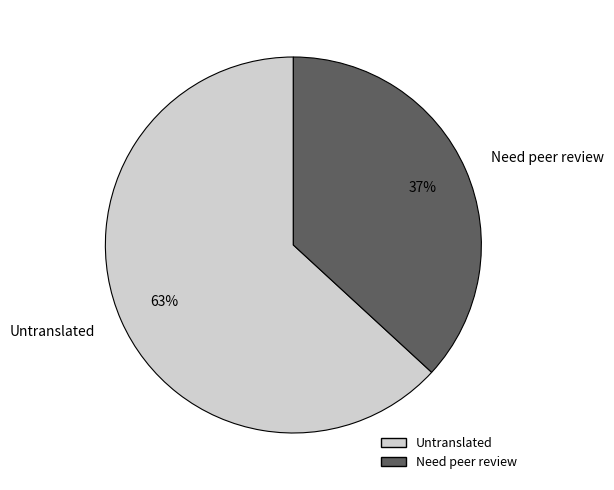

Approximately how many times larger is the value at Need peer review compared to Untranslated?

0.6